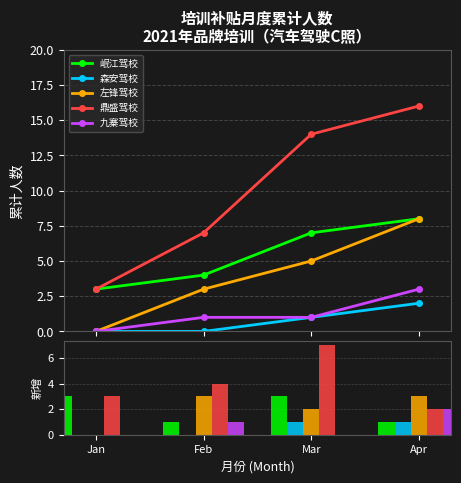

At which category does the chart reach its minimum across all series?

Jan